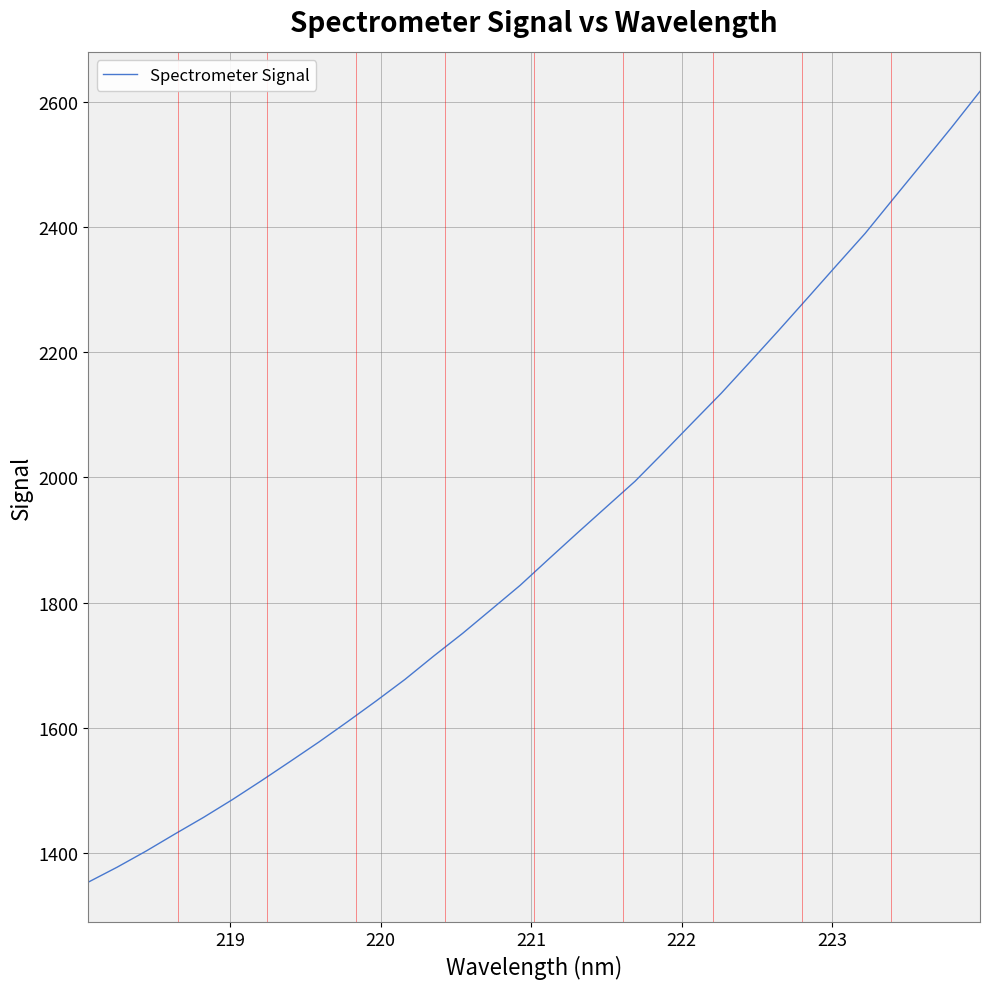

What is the maximum value shown in the chart?

2616.3